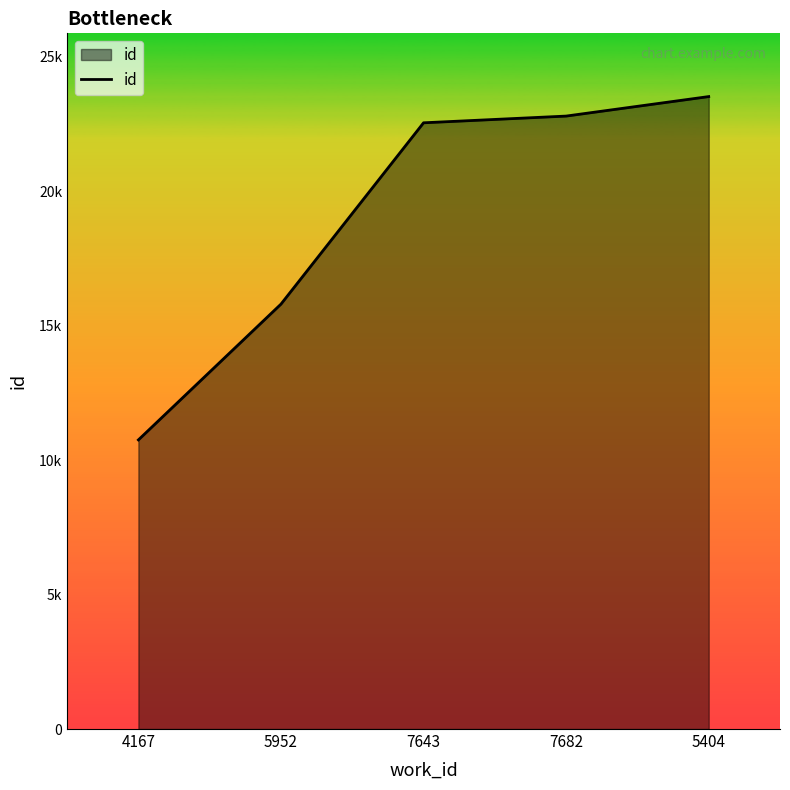

What is the sum of all values?

95402